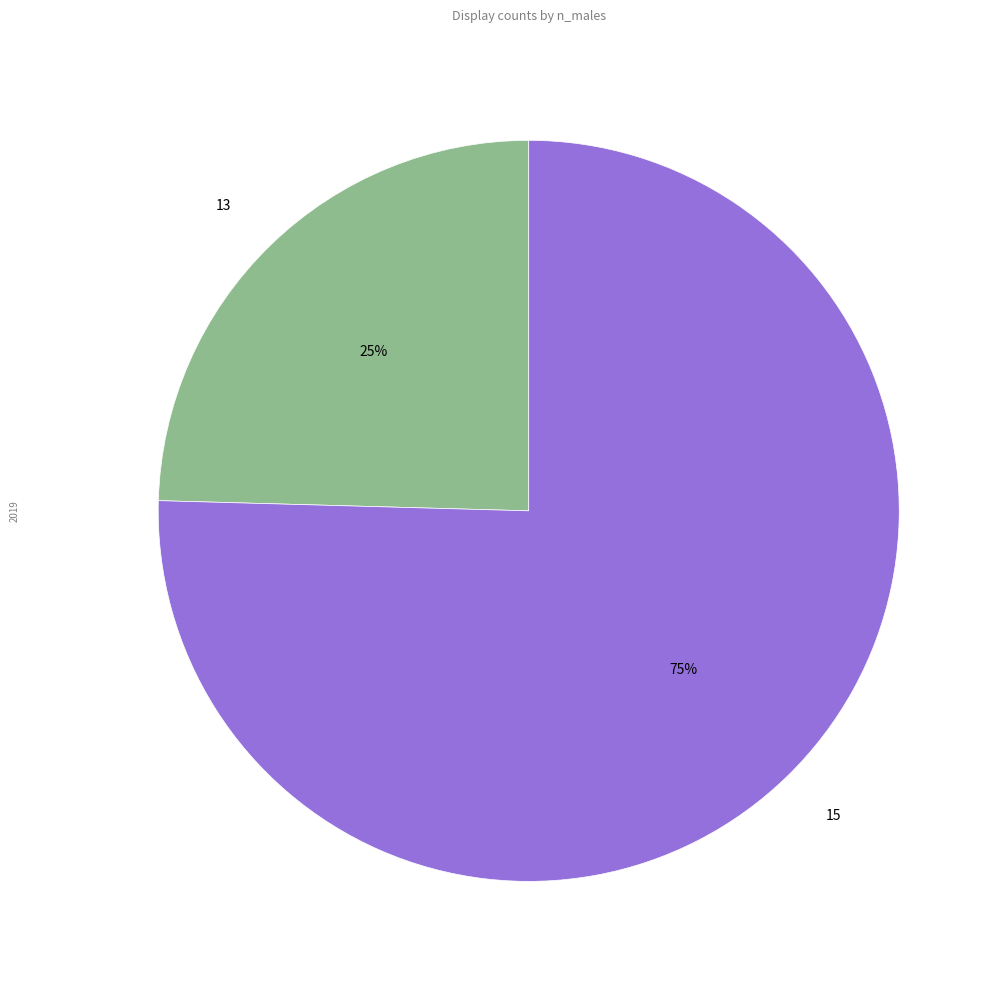

Which has a higher value, 15 or 13?

15